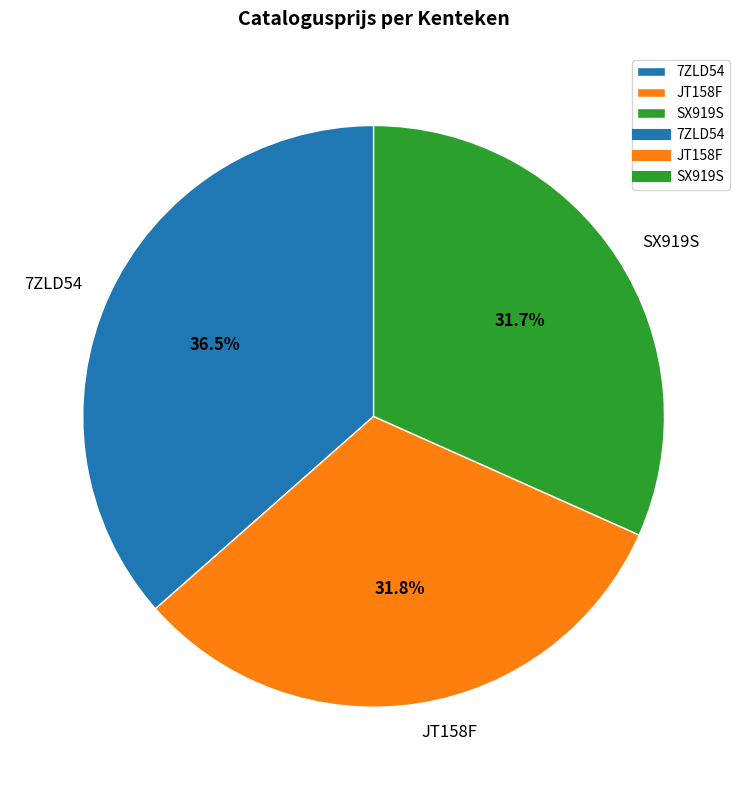

True or false: 7ZLD54 accounts for 44% of the total.

False